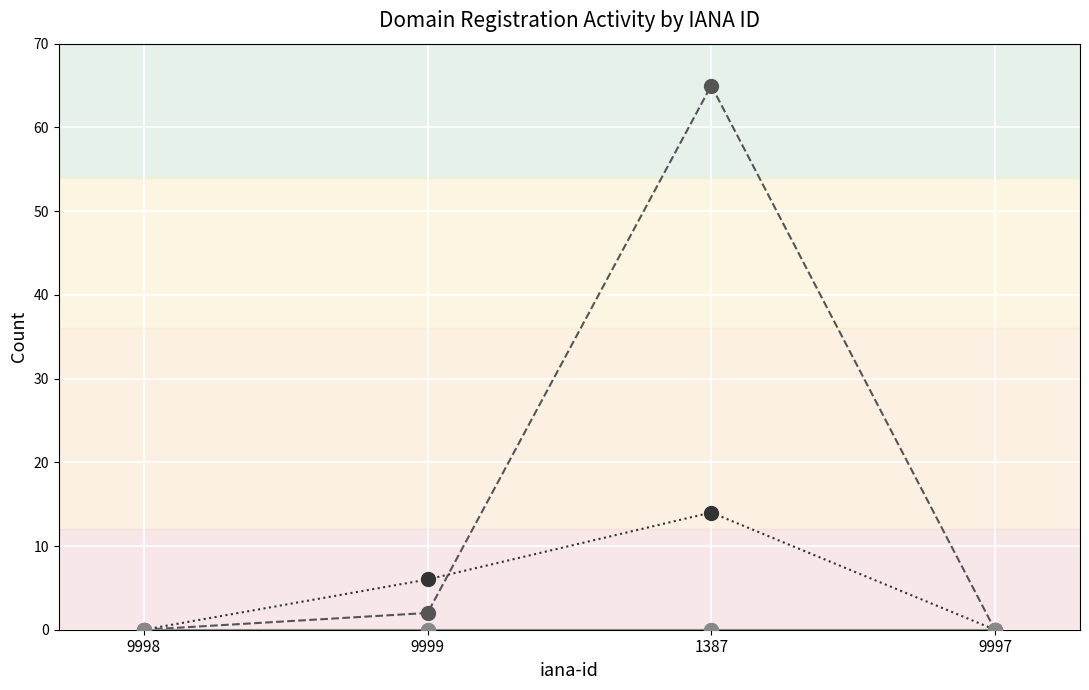

Is this an area chart (filled region under the line)?

No